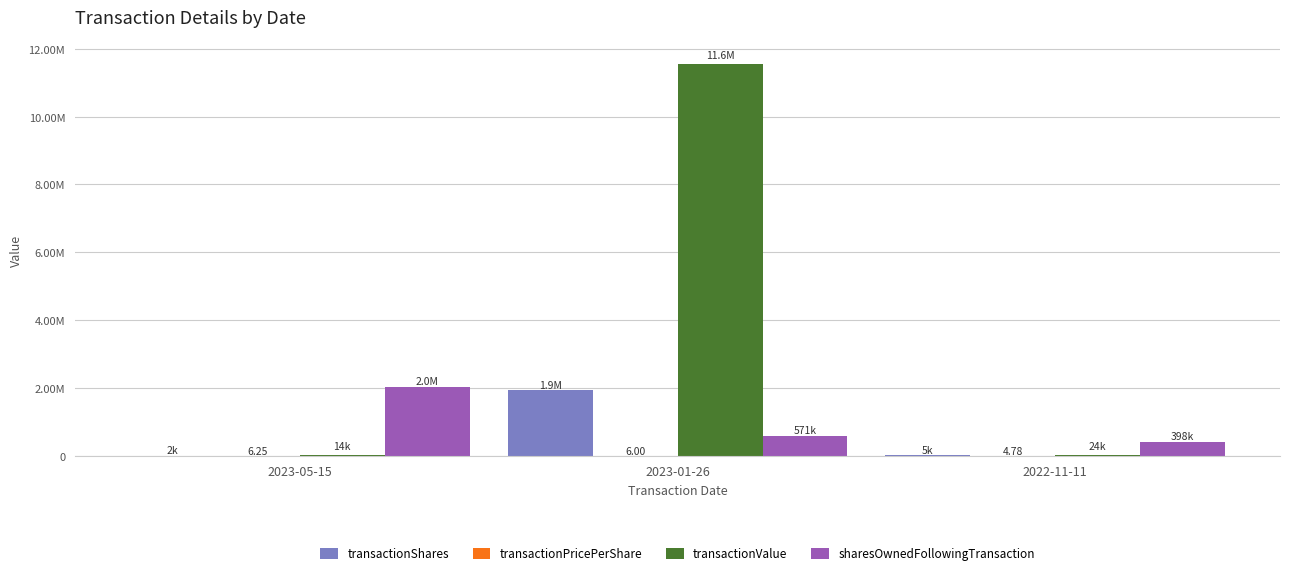

Are the bars grouped side by side (vs. stacked)?

Yes